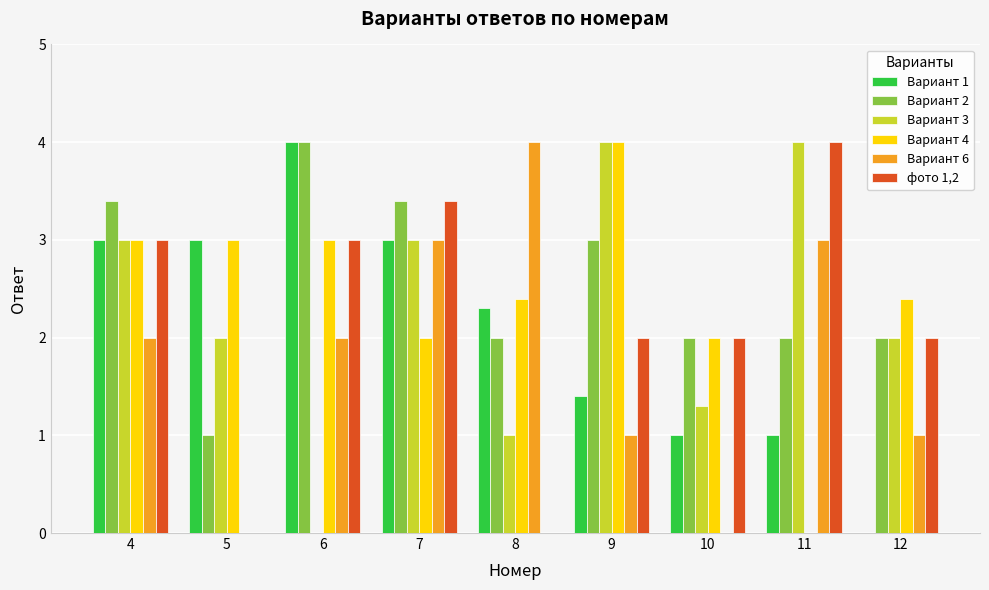

Reading left to right, transcribe all the data shown in this chart.

Вариант 1: 4=3.0	5=3.0	6=4.0	7=3.0	8=2.3	9=1.4	10=1.0	11=1.0	12=0.0
Вариант 2: 4=3.4	5=1.0	6=4.0	7=3.4	8=2.0	9=3.0	10=2.0	11=2.0	12=2.0
Вариант 3: 4=3.0	5=2.0	6=0.0	7=3.0	8=1.0	9=4.0	10=1.3	11=4.0	12=2.0
Вариант 4: 4=3.0	5=3.0	6=3.0	7=2.0	8=2.4	9=4.0	10=2.0	11=0.0	12=2.4
Вариант 6: 4=2.0	5=0.0	6=2.0	7=3.0	8=4.0	9=1.0	10=0.0	11=3.0	12=1.0
фото 1,2: 4=3.0	5=0.0	6=3.0	7=3.4	8=0.0	9=2.0	10=2.0	11=4.0	12=2.0